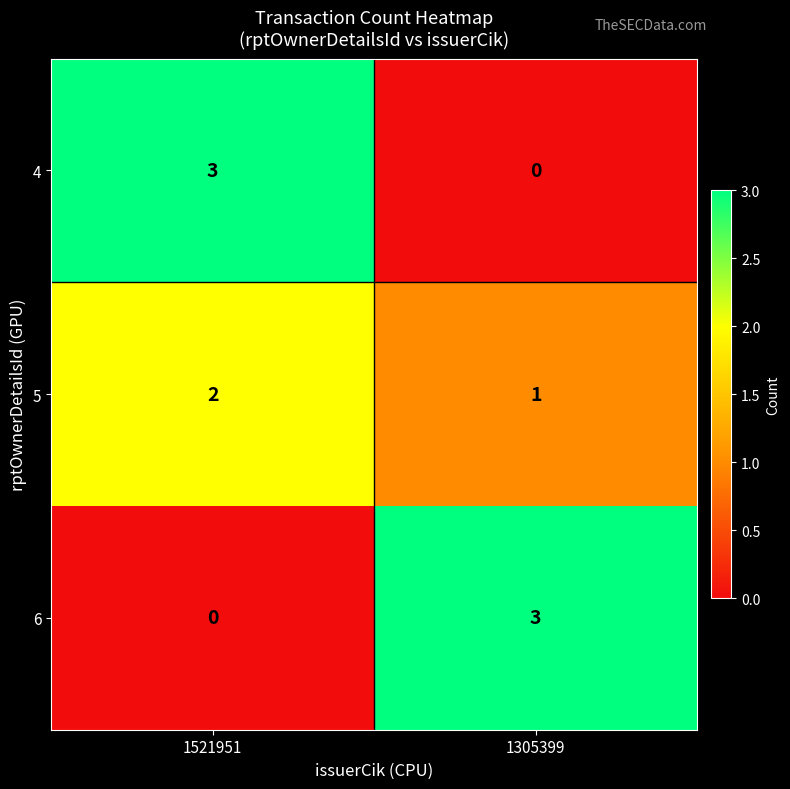

Reading left to right, extract all data points from this chart.

4: 3	0
5: 2	1
6: 0	3